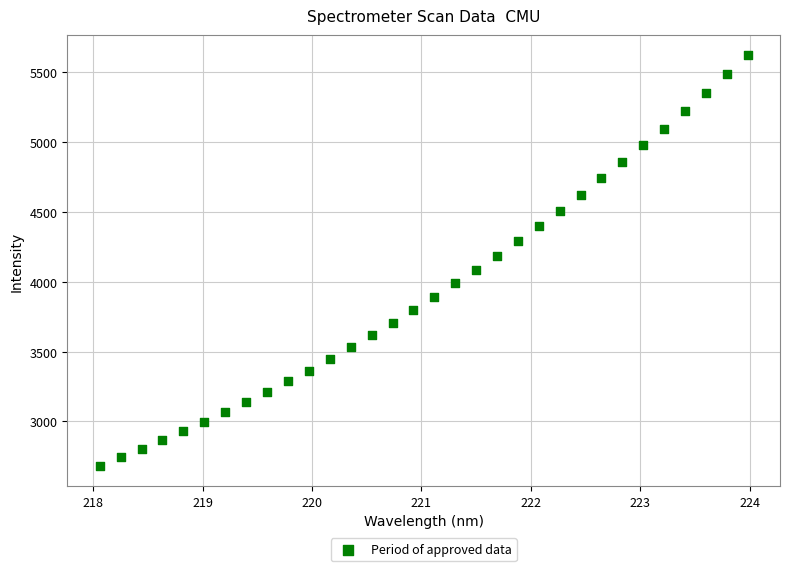

What Y value in the scatter plot is closest to 4152?

4184.9